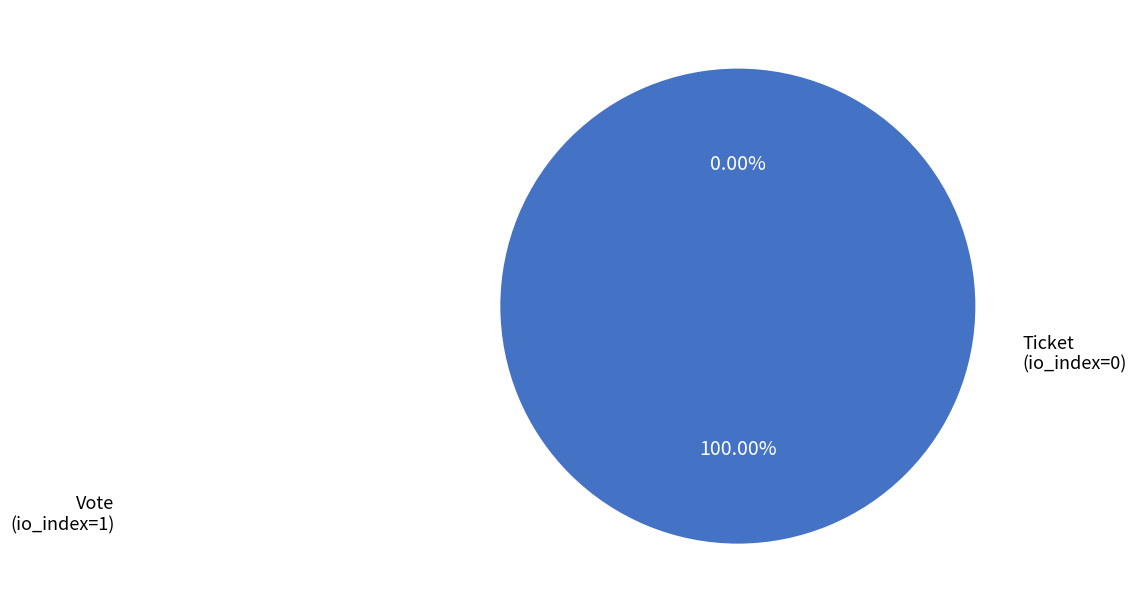

How many slices are in this pie chart?

2